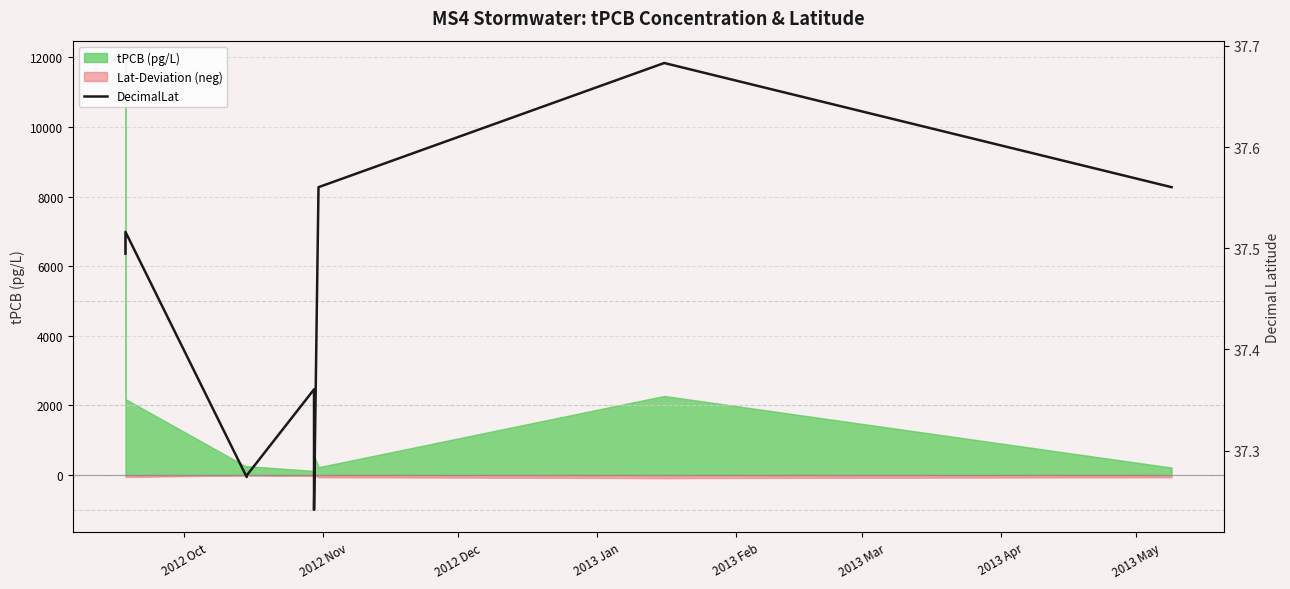

Approximately how many times larger is the value at 2012 Dec compared to 2013 Apr?

1.0